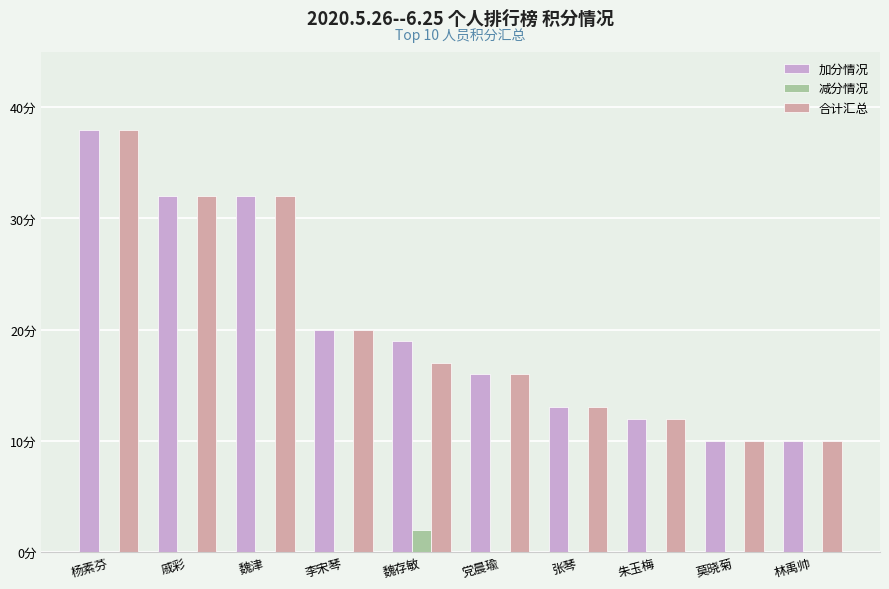

Where does the 合计汇总 series first go above 17?

杨素芬